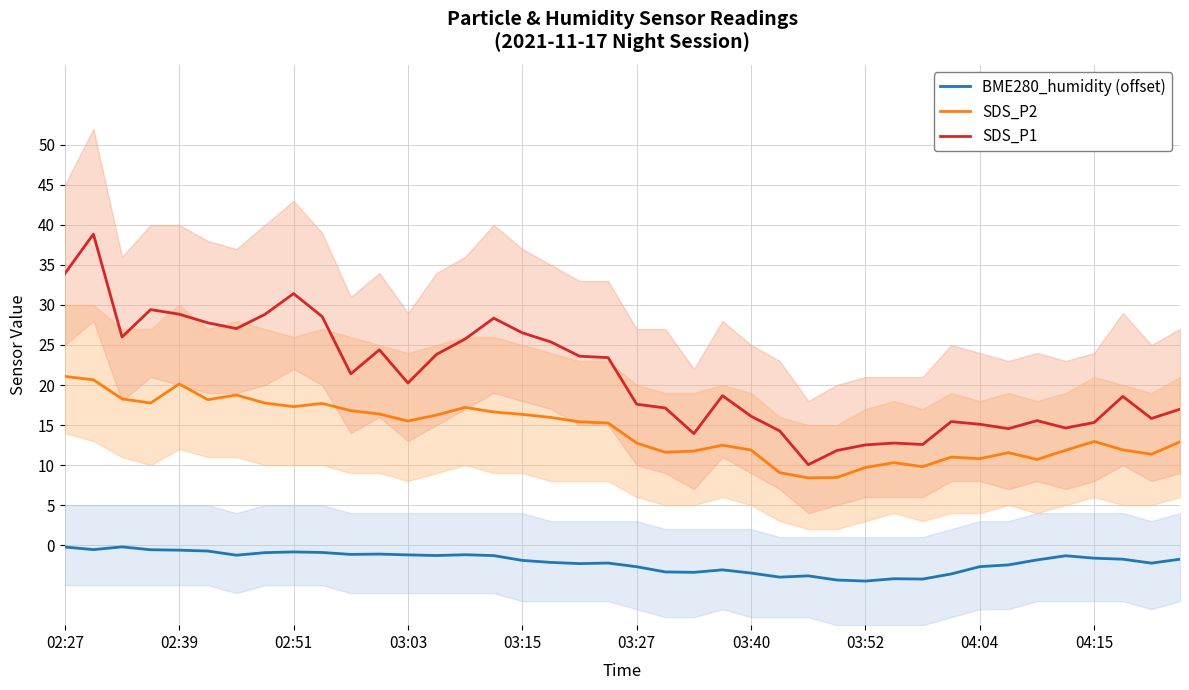

True or false: BME280_humidity (offset) and SDS_P1 cross at least once.

False